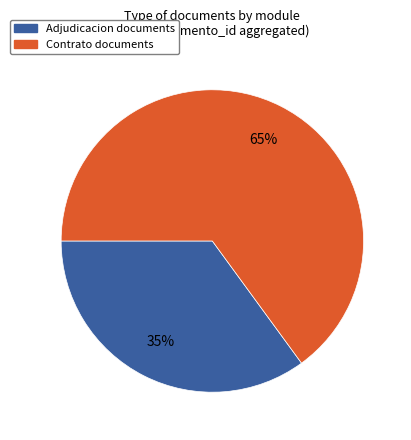

To the nearest percent, what is the average slice percentage?

50%